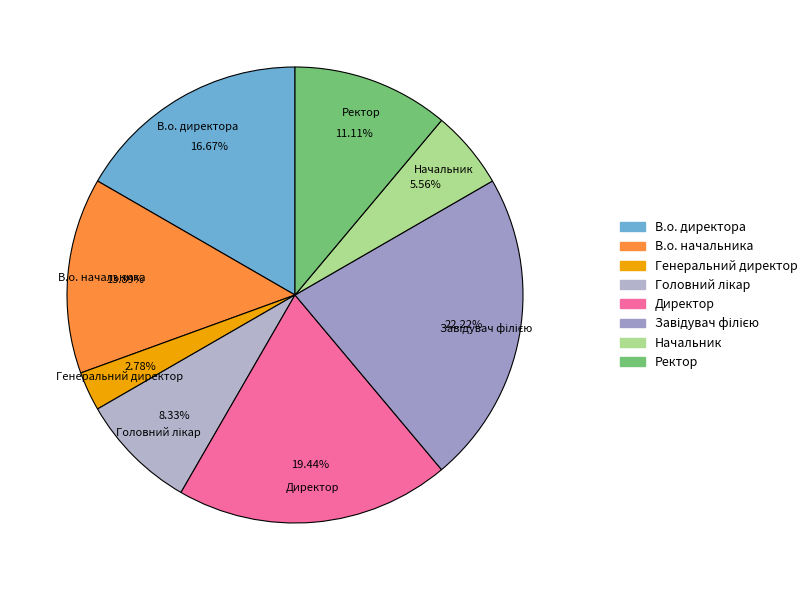

Is the sum of Начальник and Ректор greater than half?

No